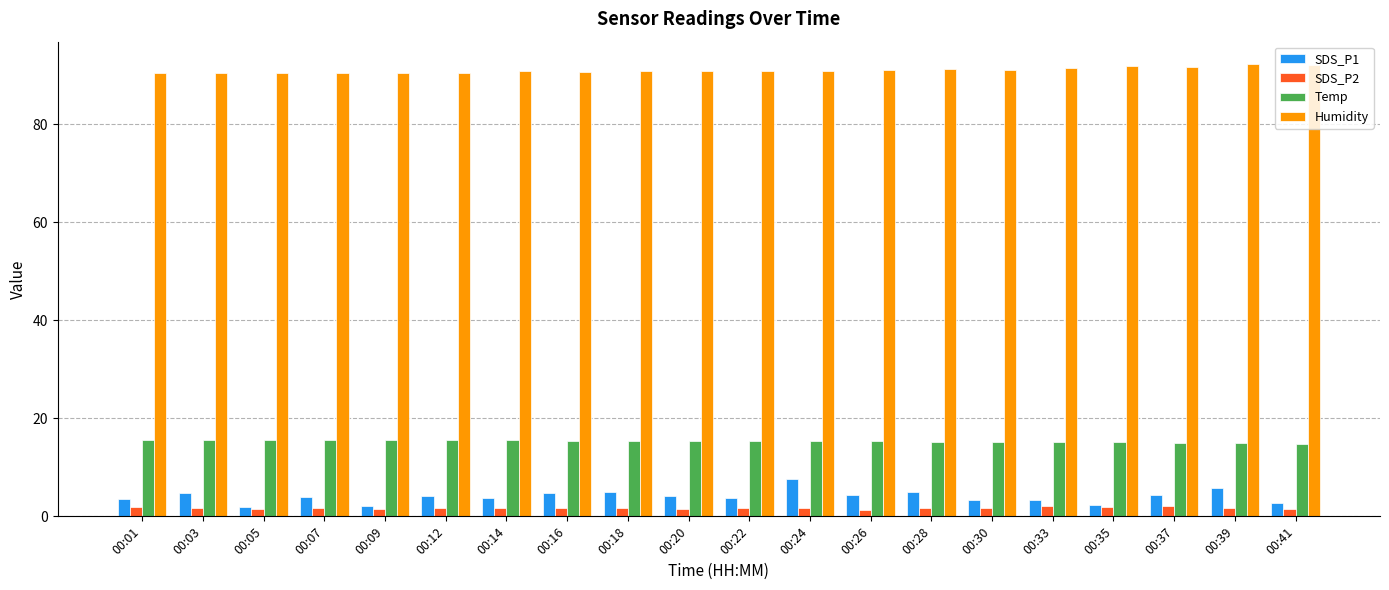

Which series has the largest total across all categories?

Humidity